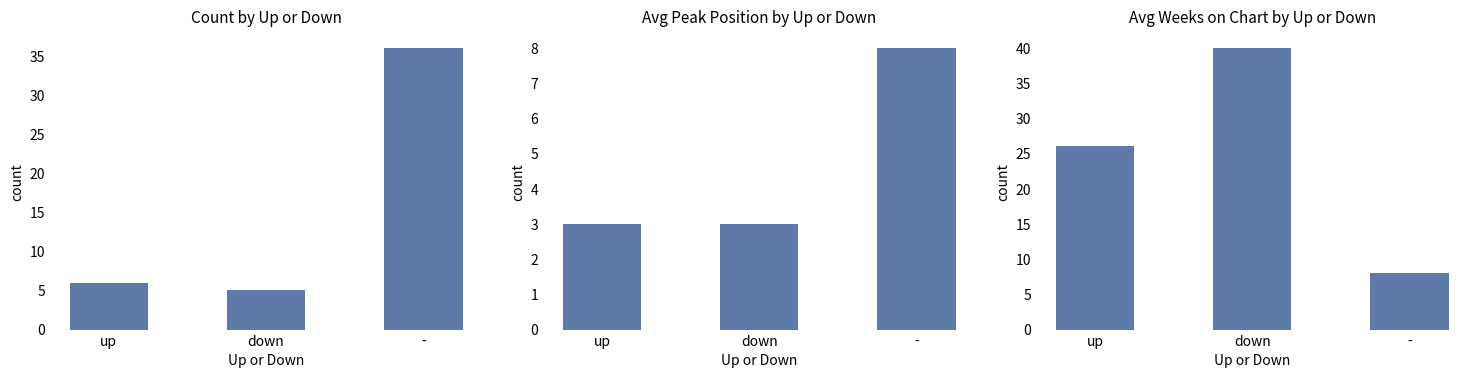

At which category is the sum across all series the highest?

-